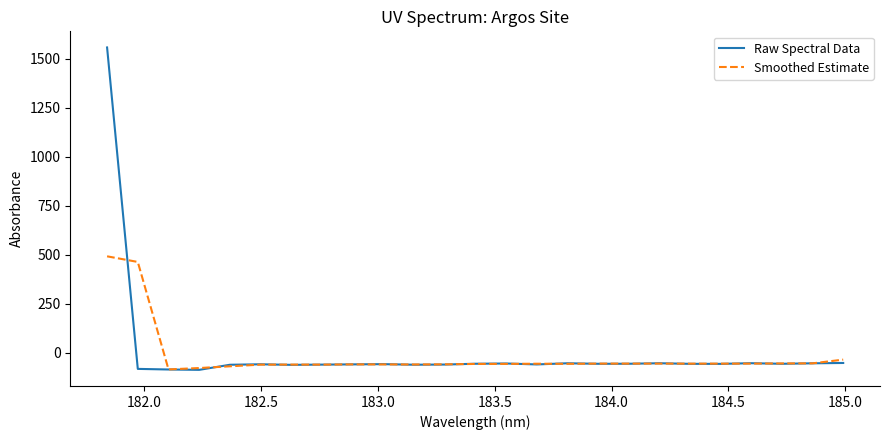

True or false: Raw Spectral Data and Smoothed Estimate cross at least once.

True